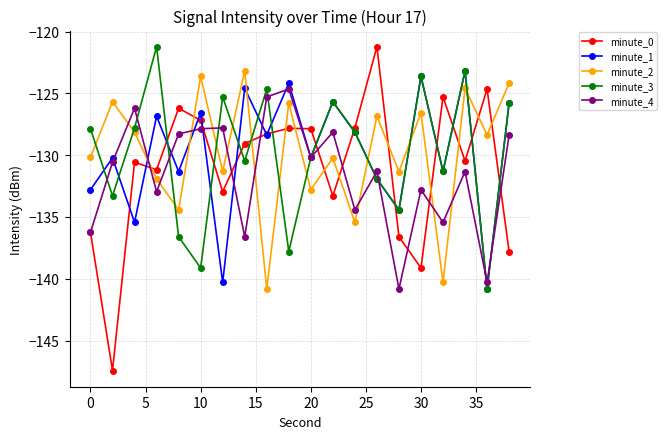

Which series has the largest range (max minus min)?

minute_0